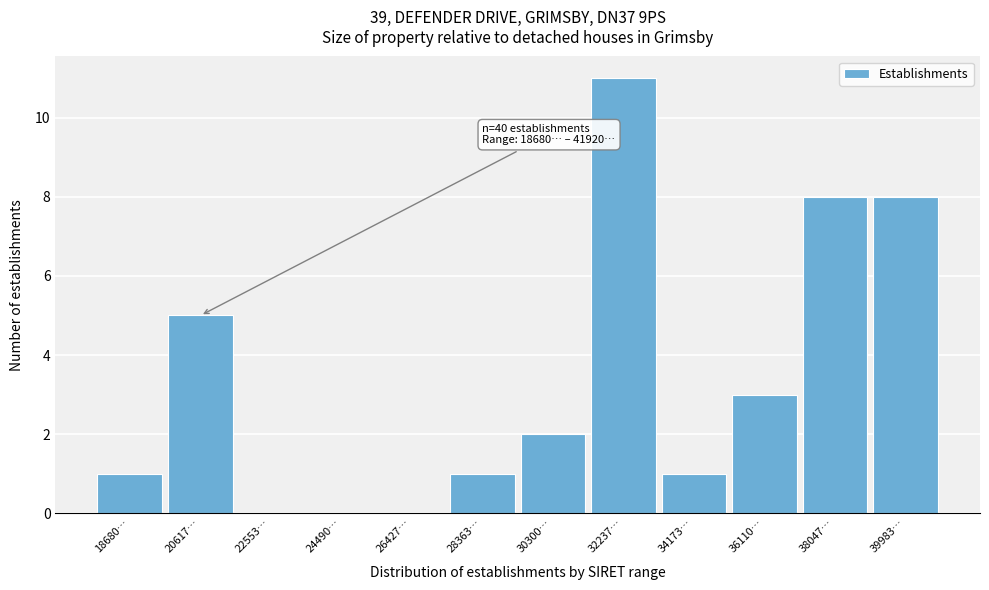

Reading right to left, list all the values displayed in this chart.

39983…=8	38047…=8	36110…=3	34173…=1	32237…=11	30300…=2	28363…=1	26427…=0	24490…=0	22553…=0	20617…=5	18680…=1